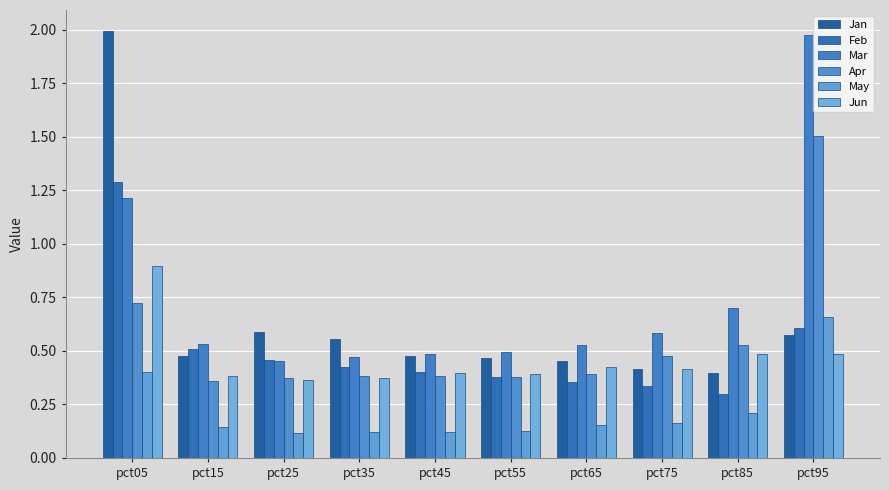

What is the sum of the May values at pct85 and pct55?

0.3